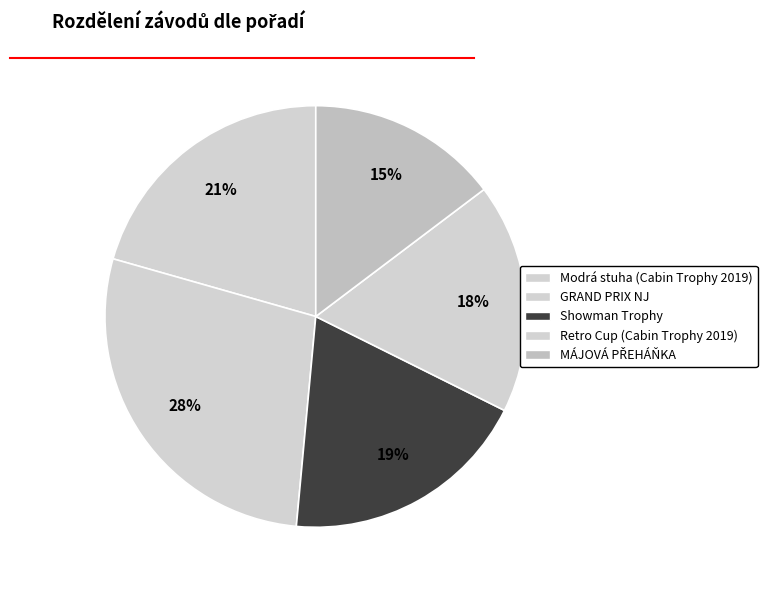

To the nearest percent, what portion does GRAND PRIX NJ represent?

28%